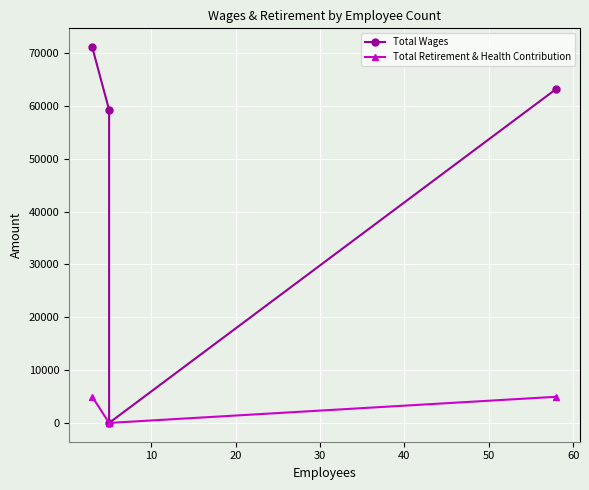

Which has a higher value, 20 or 30?

30